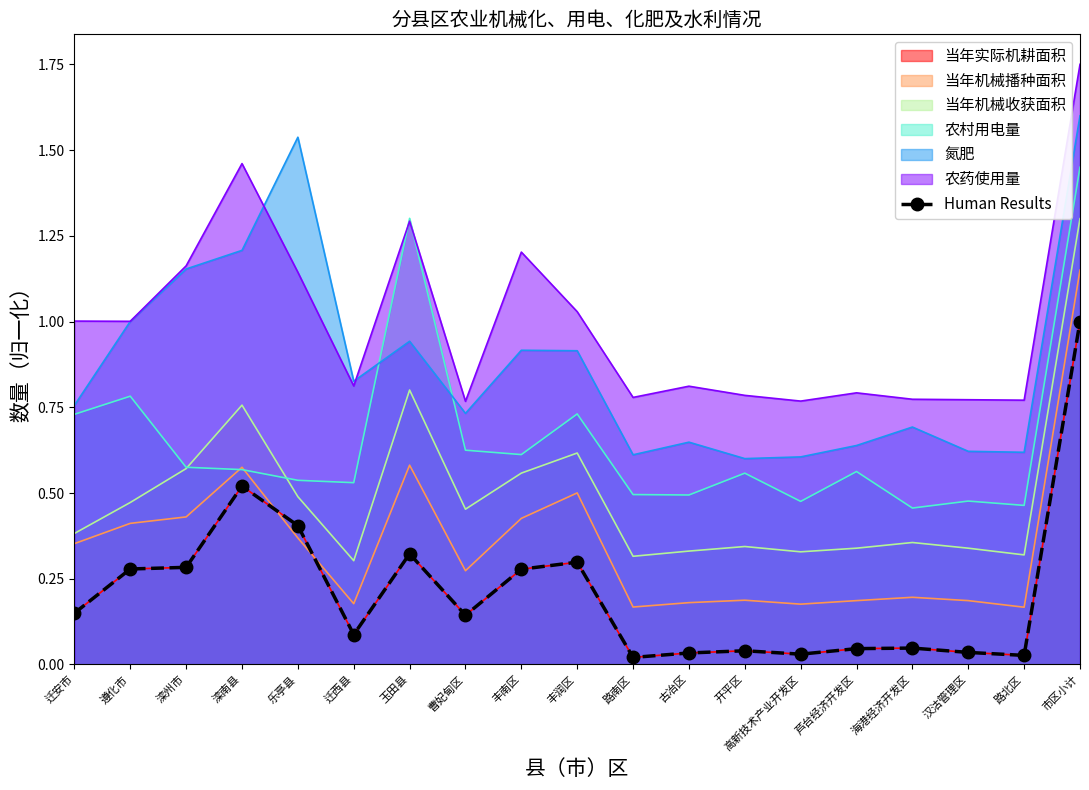

What is the difference between the maximum and minimum values?

1.0